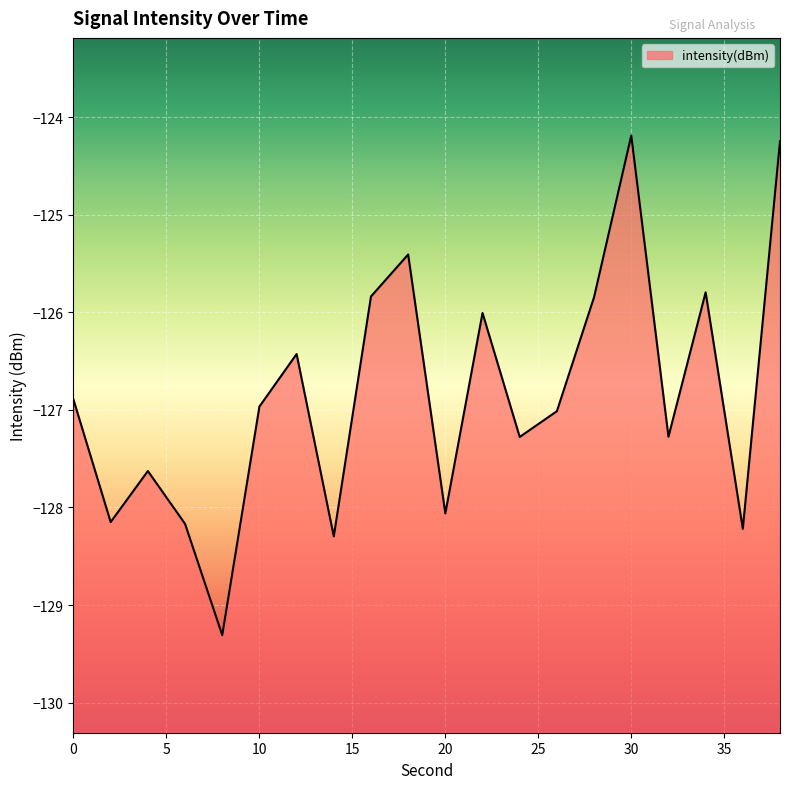

Which has a higher value, 20 or 36?

20